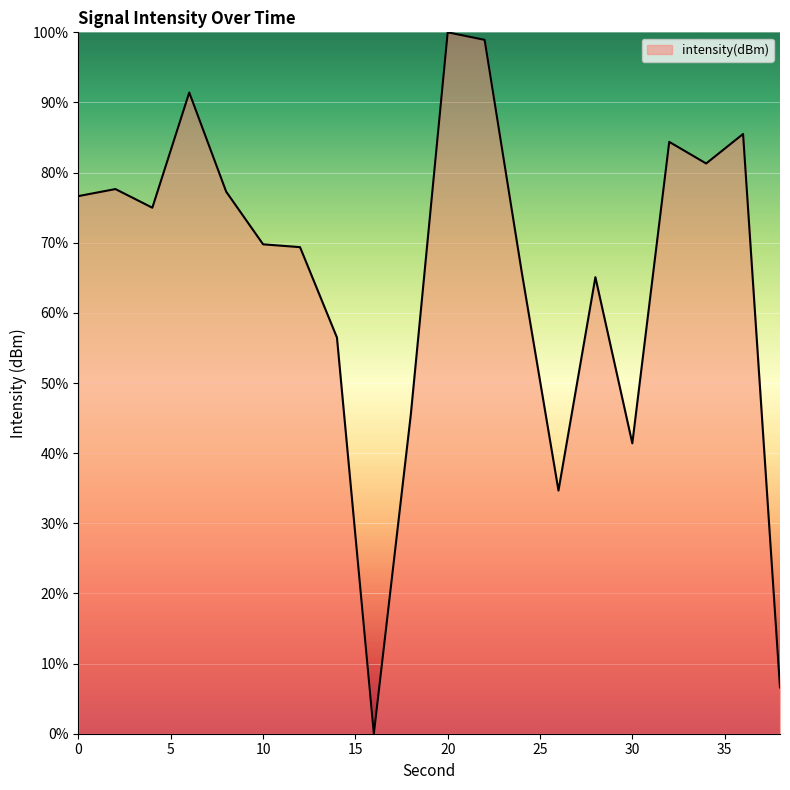

What is the difference between the maximum and minimum values?

100.0